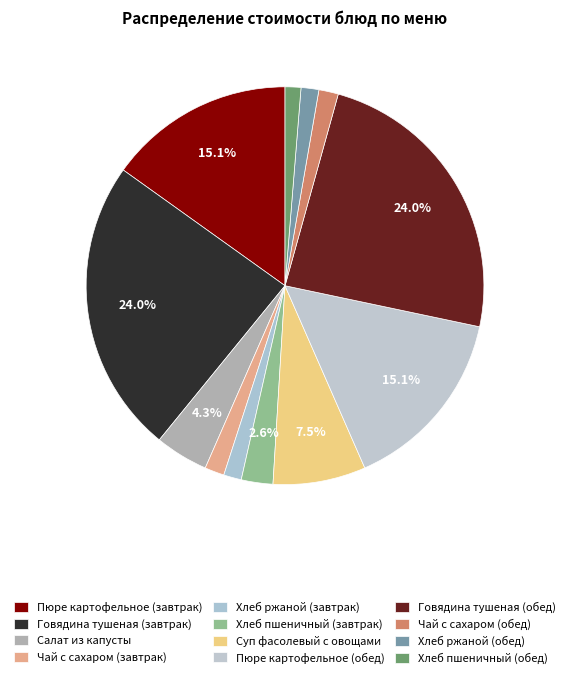

Which category has the smallest portion of the pie?

Хлеб пшеничный (обед)